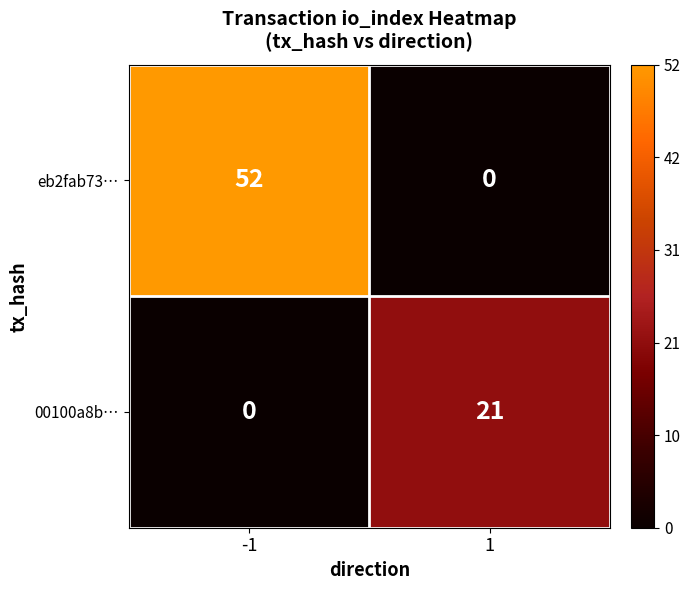

Between -1 and 1, which series saw the biggest shift?

eb2fab73…